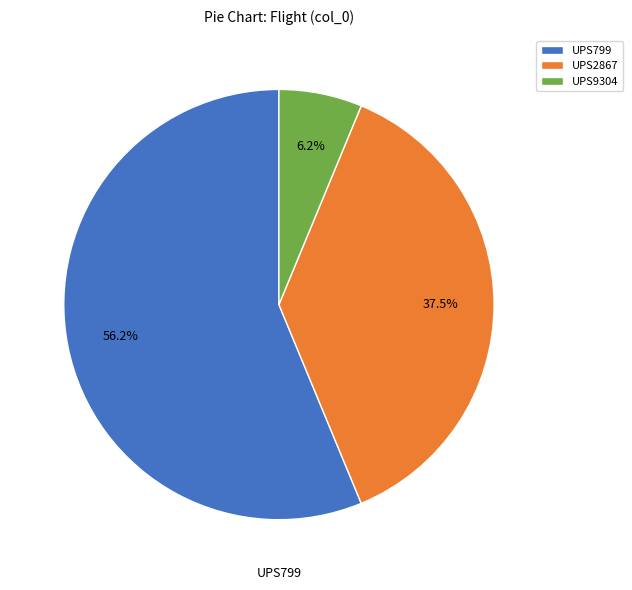

What is the majority slice?

UPS799